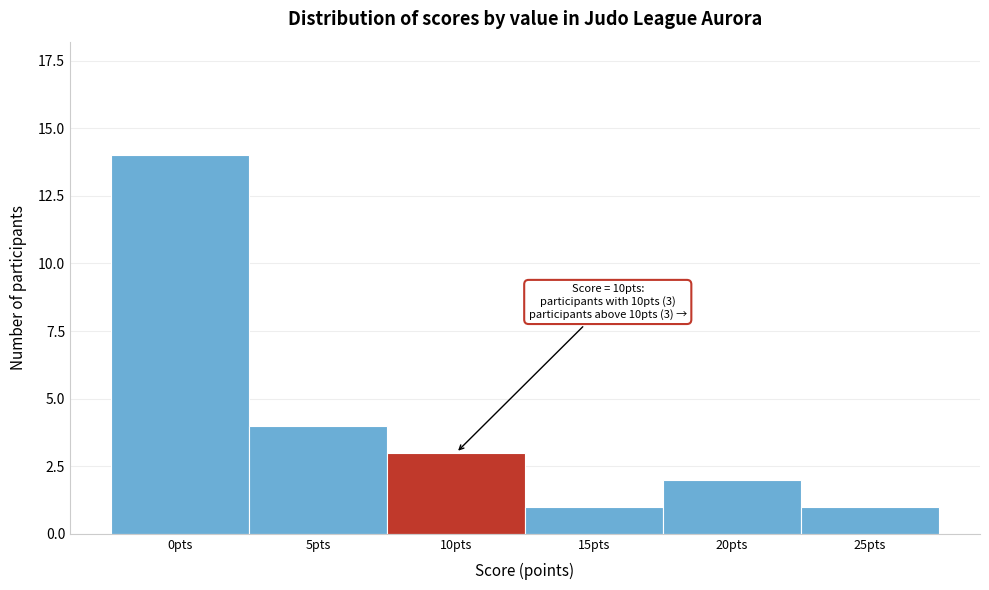

Reading left to right, transcribe all the data shown in this chart.

14	4	3	1	2	1